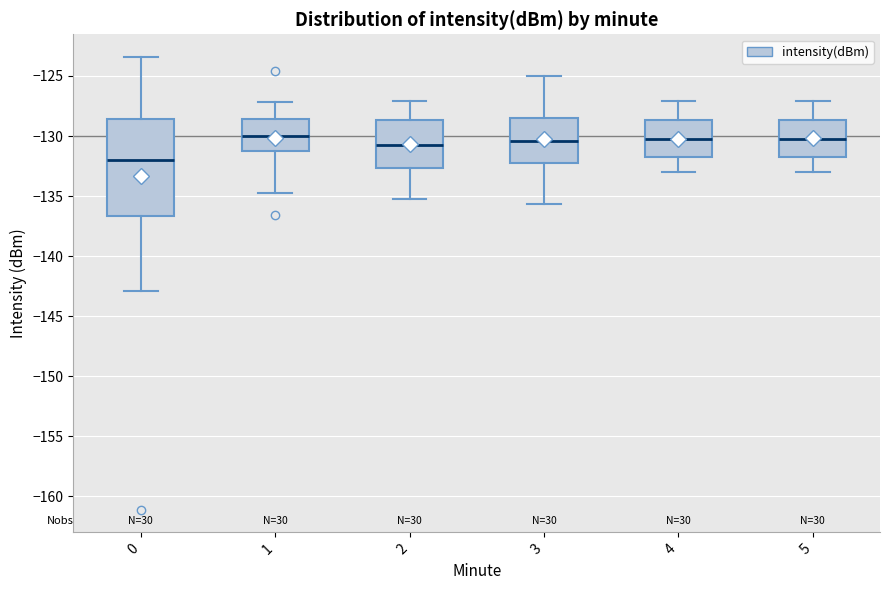

Reading left to right, read every box against the y-axis: the position of its median line, the range the box covers, and the ends of its whiskers. The values are not printed on the chart, so give them approximately, as read against the axis.

0: median -132.0, box -136.5 to -128.5, whiskers -143.0 to -123.5
1: median -130.0, box -131.0 to -128.5, whiskers -135.0 to -127.0
2: median -130.5, box -132.5 to -128.5, whiskers -135.0 to -127.0
3: median -130.5, box -132.0 to -128.5, whiskers -135.5 to -125.0
4: median -130.0, box -132.0 to -128.5, whiskers -133.0 to -127.0
5: median -130.0, box -132.0 to -128.5, whiskers -133.0 to -127.0